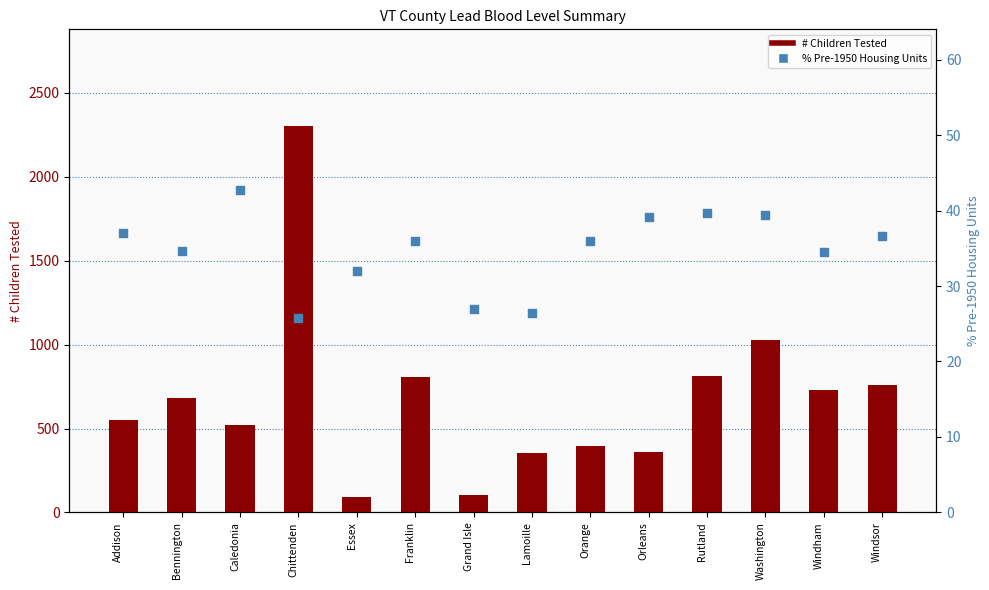

What are all the series names shown in the legend?

# Children Tested, % Pre-1950 Housing Units